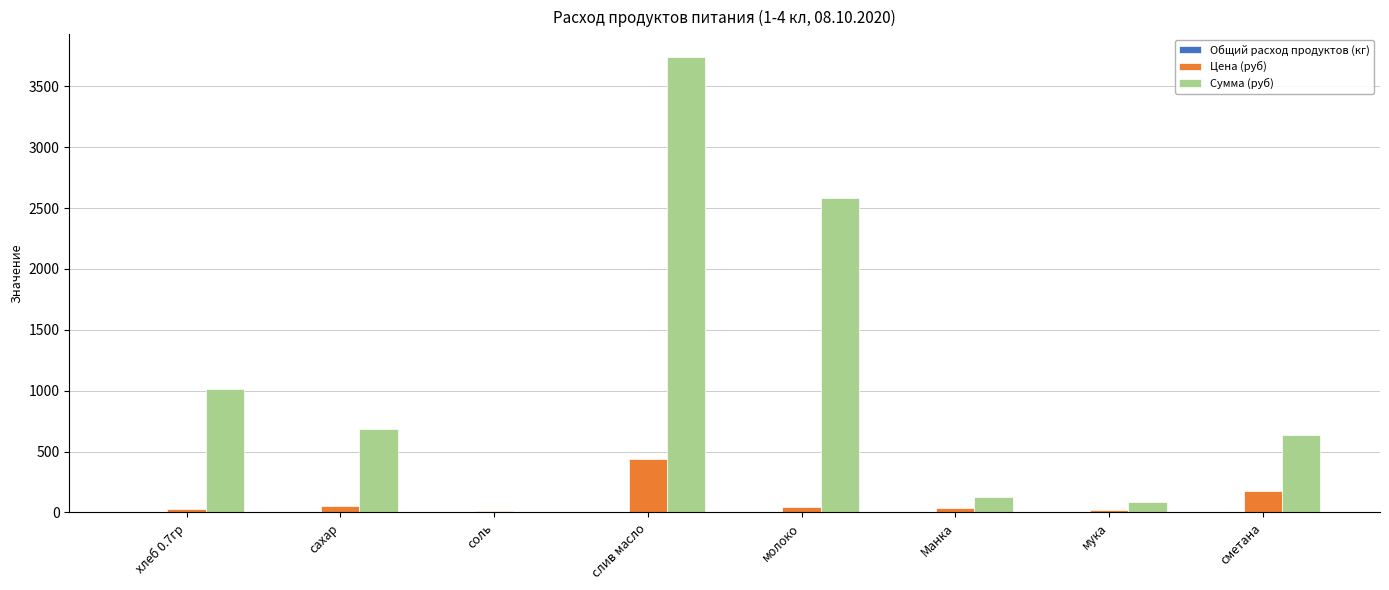

Are the bars grouped side by side (vs. stacked)?

Yes